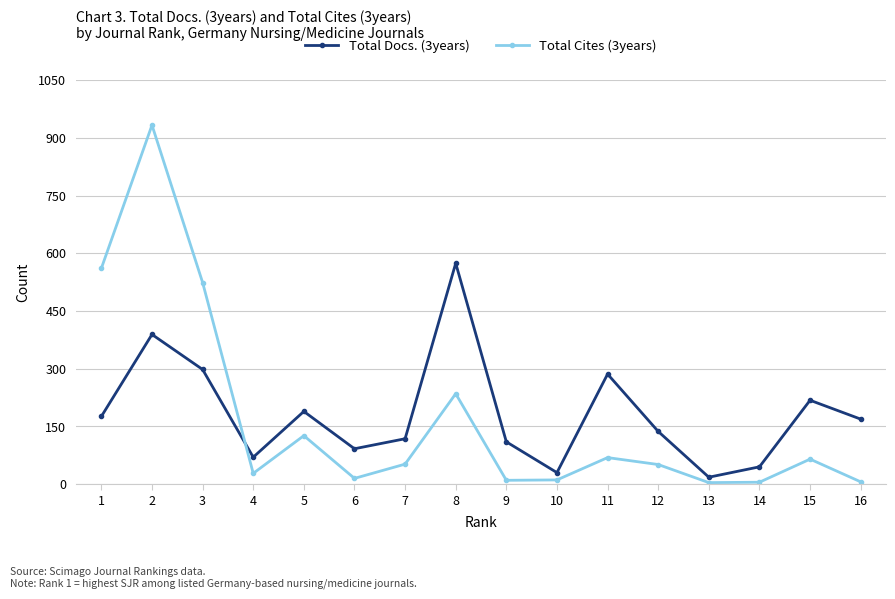

True or false: Total Docs. (3years) and Total Cites (3years) intersect in this chart.

True